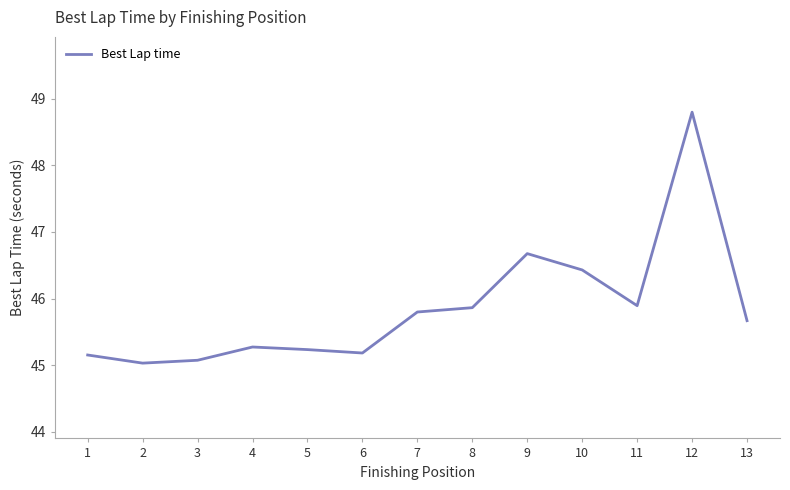

Reading left to right, extract all data points from this chart.

45.2	45.0	45.1	45.3	45.2	45.2	45.8	45.9	46.7	46.4	45.9	48.8	45.7